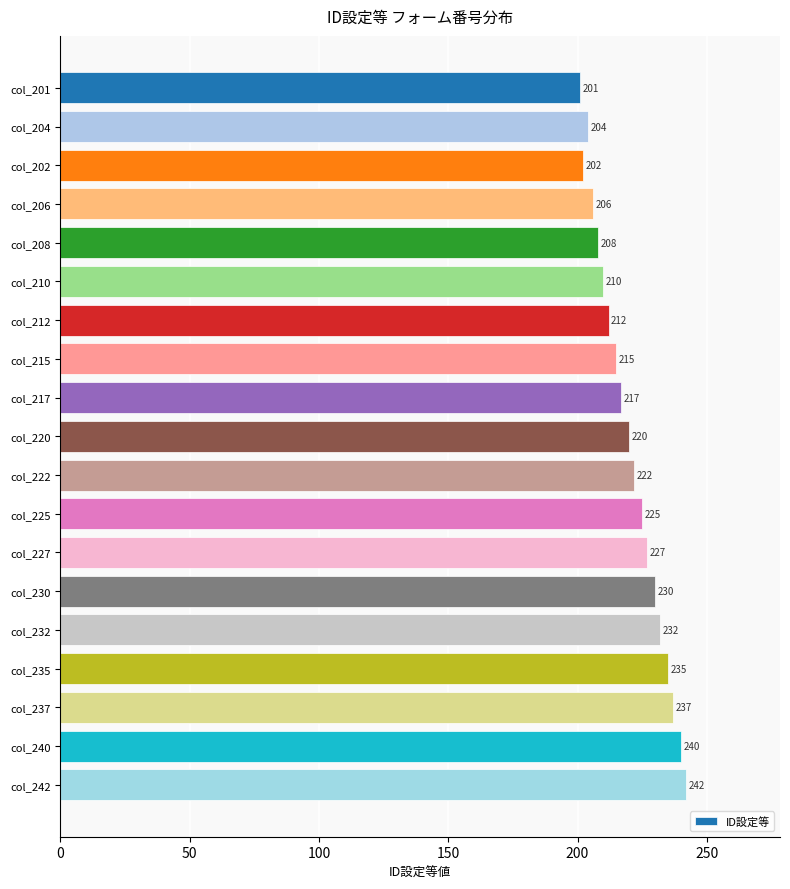

What is the difference between the values at col_217 and col_201?

16